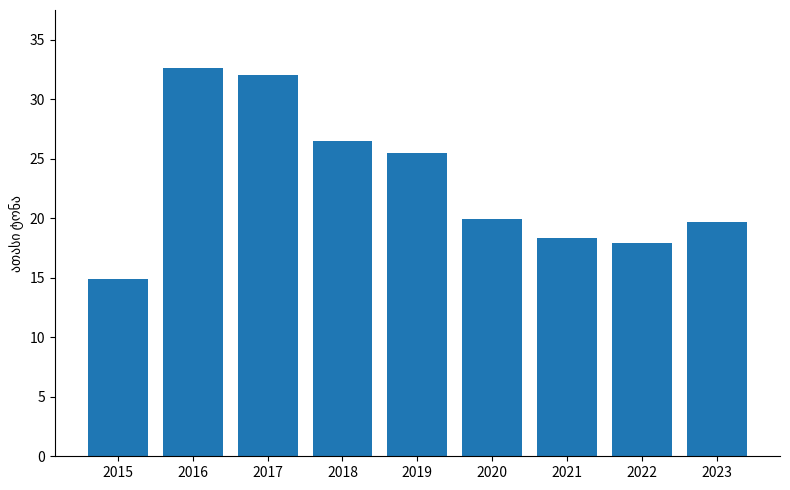

What is the value of the 7th bar from the left?

18.3